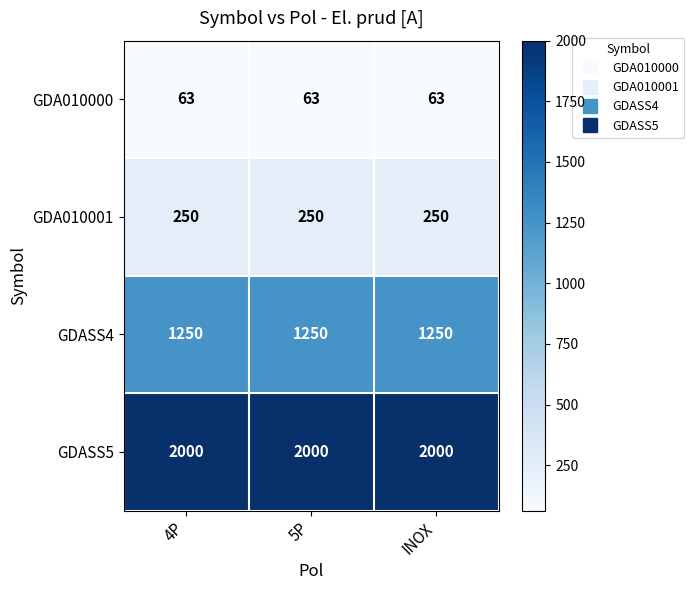

What is the smallest value displayed?

63